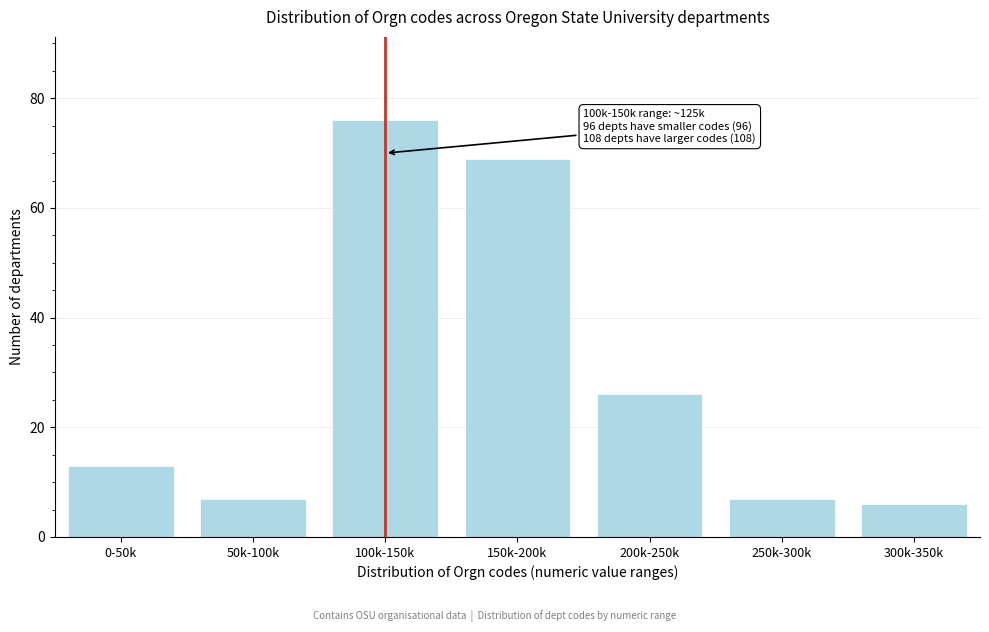

Reading left to right, extract all data points from this chart.

0-50k=13	50k-100k=7	100k-150k=76	150k-200k=69	200k-250k=26	250k-300k=7	300k-350k=6